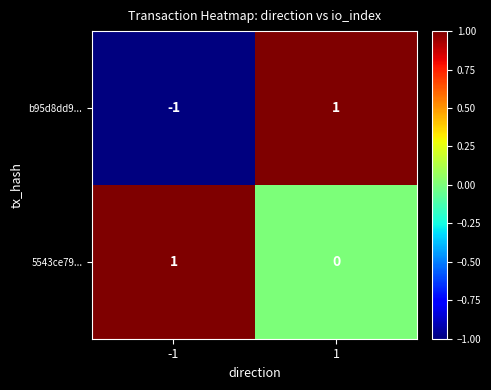

Between -1 and 1, which series saw the biggest shift?

b95d8dd9...